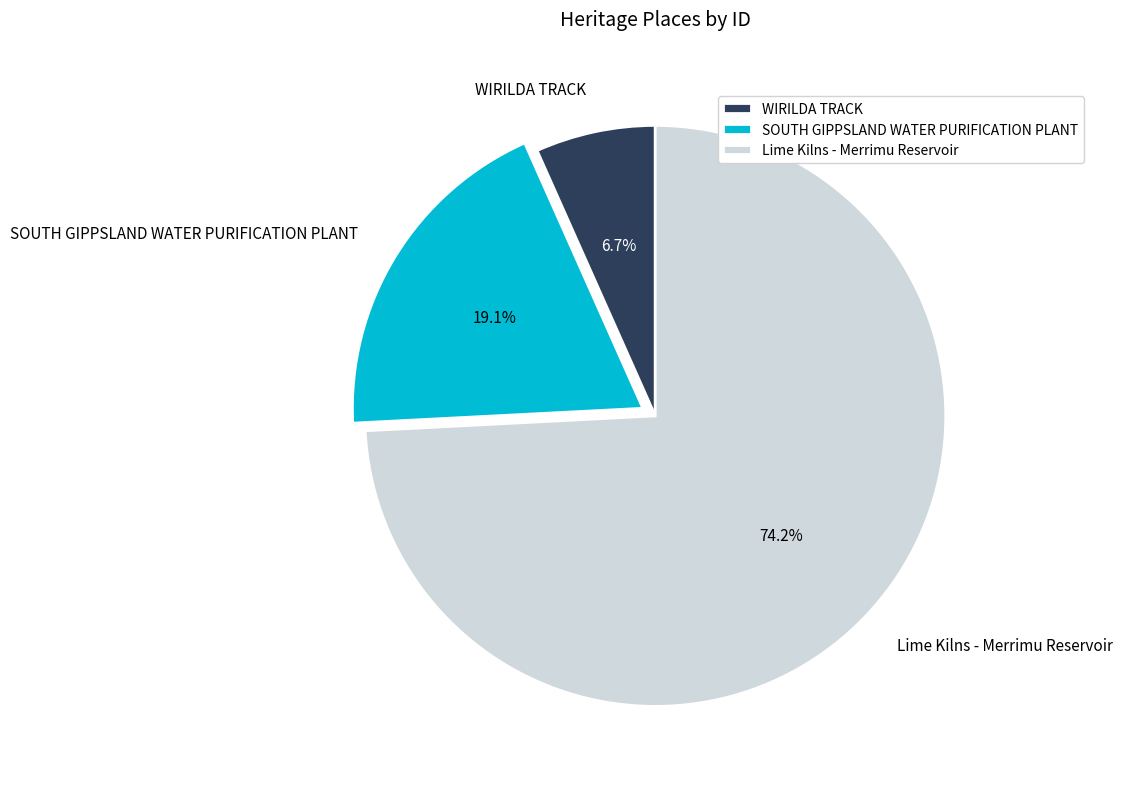

Rank the categories by value from highest to lowest.

Lime Kilns - Merrimu Reservoir, SOUTH GIPPSLAND WATER PURIFICATION PLANT, WIRILDA TRACK